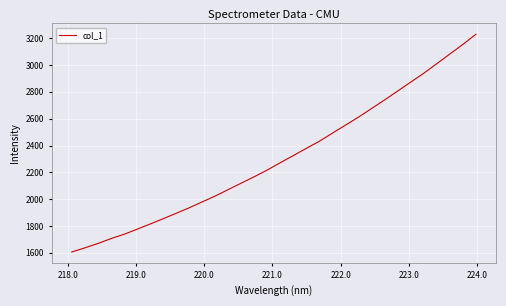

What is the minimum value shown in the chart?

1606.5